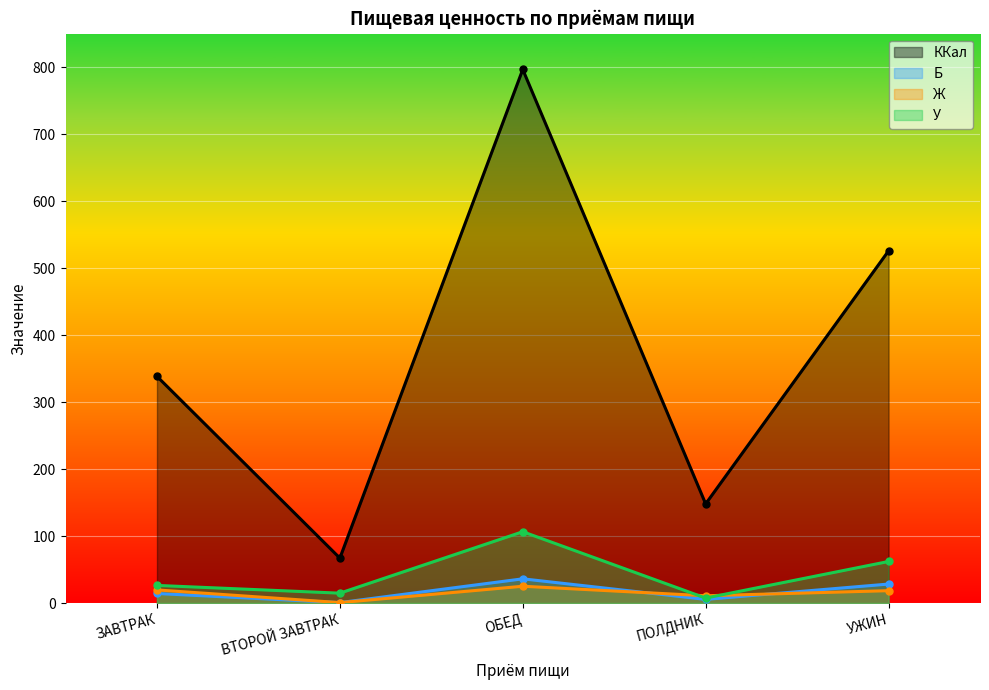

What is the label of the 1st point from the right?

УЖИН